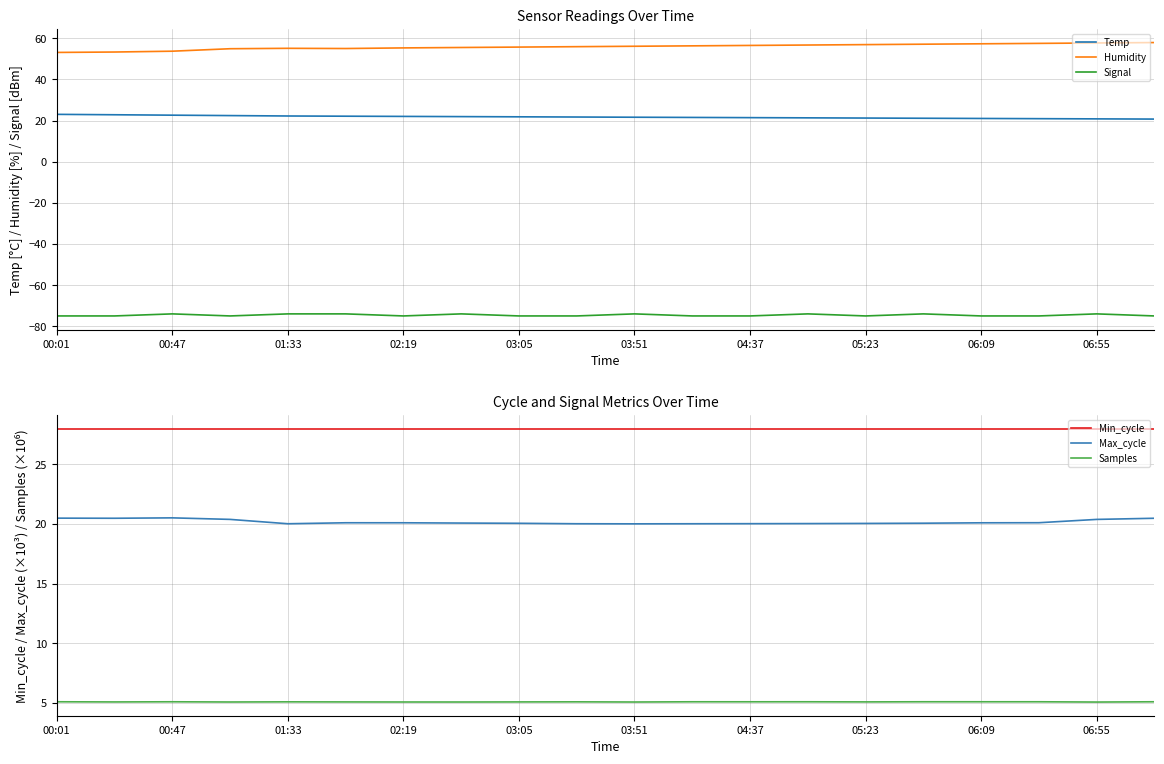

True or false: Humidity and Signal cross at least once.

False